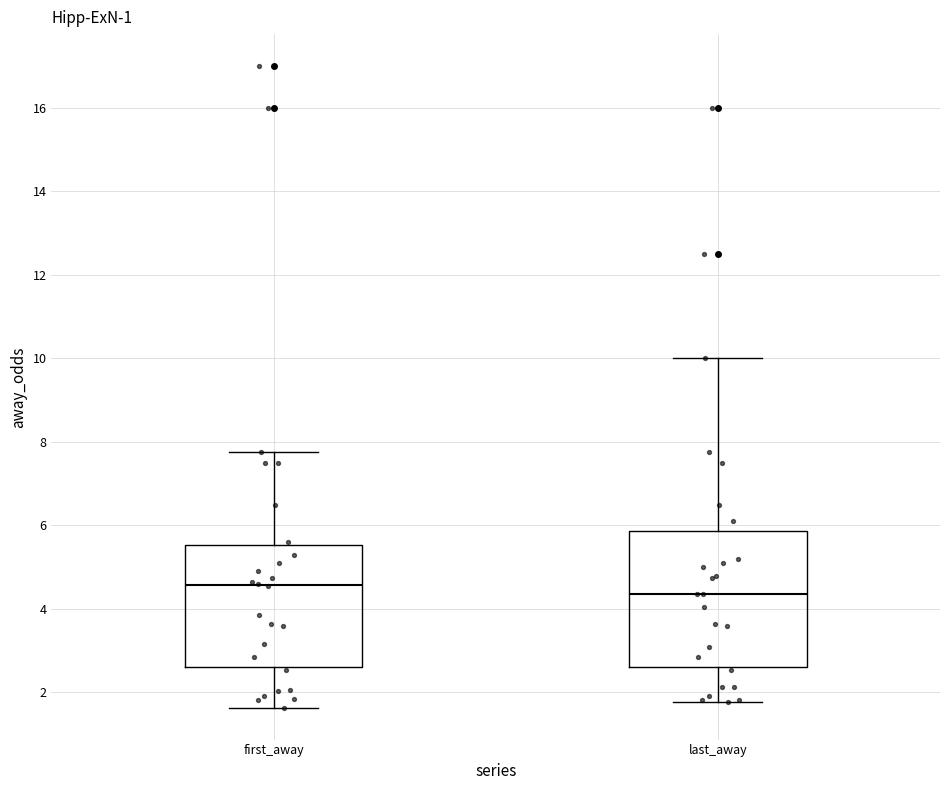

Reading left to right, transcribe this box plot: for each box, give where its median line is, the range the box spans, and where its two whiskers end, as read against the y-axis. The values are not printed on the chart, so give them approximately, as read against the axis.

first_away: median 4.6, box 2.6 to 5.6, whiskers 1.6 to 7.8
last_away: median 4.4, box 2.6 to 5.8, whiskers 1.8 to 10.0